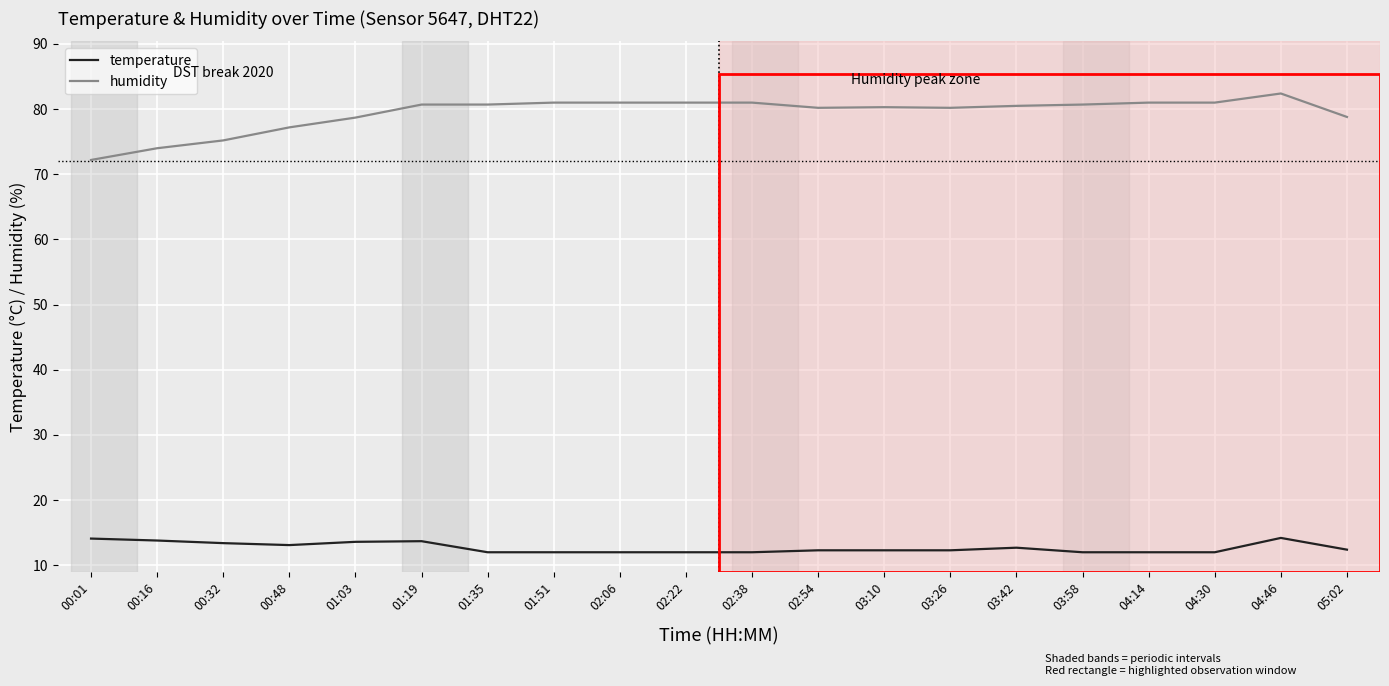

What is the lowest value of the humidity series?

72.2